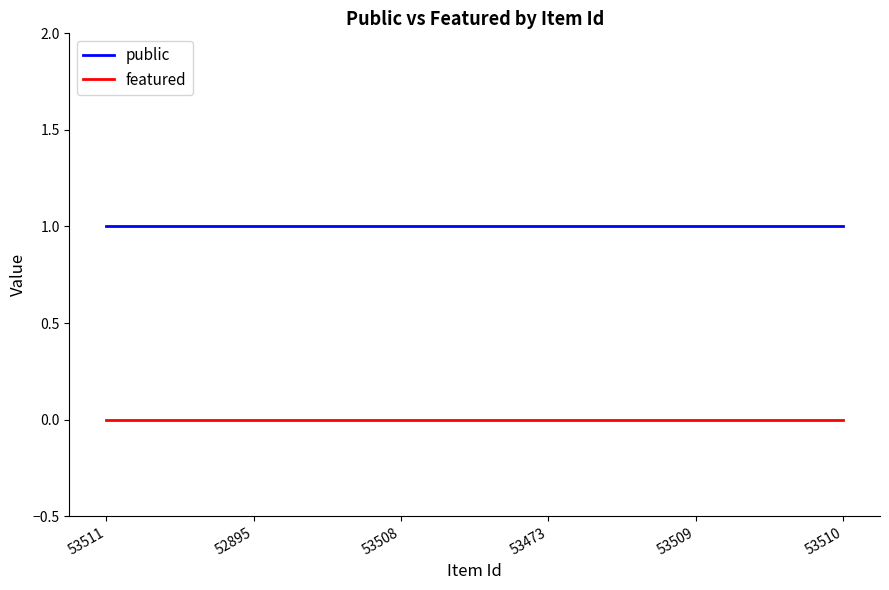

Which series has the largest total across all categories?

public